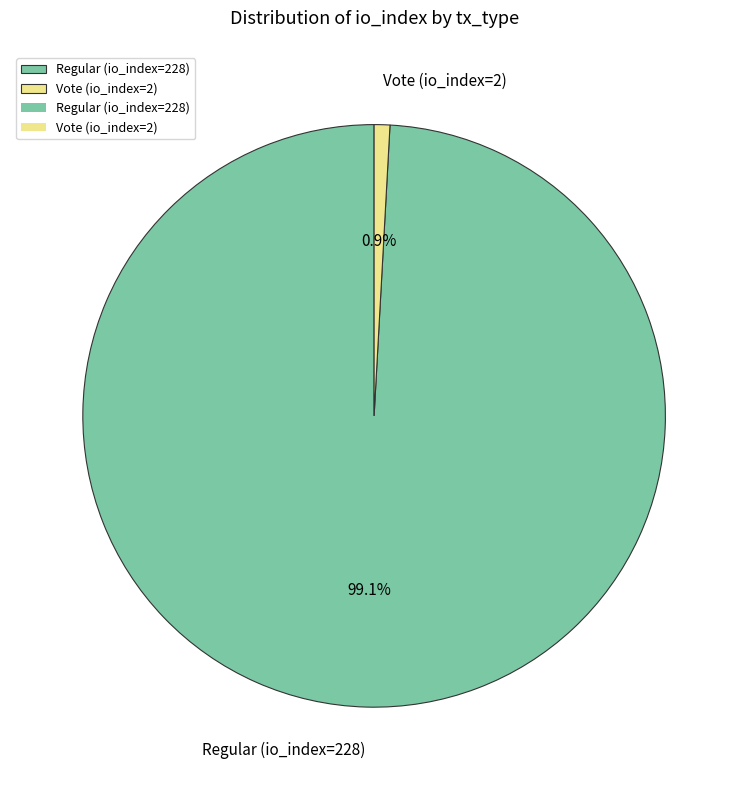

Which category accounts for the majority?

Regular (io_index=228)